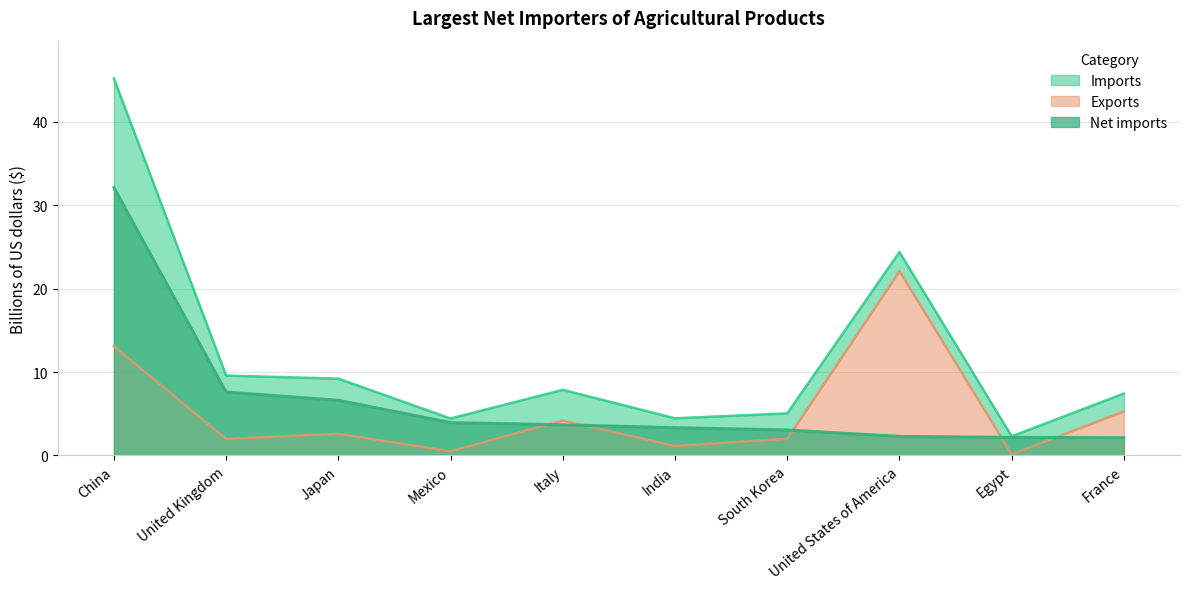

What is the highest value of the Net imports series?

32.1